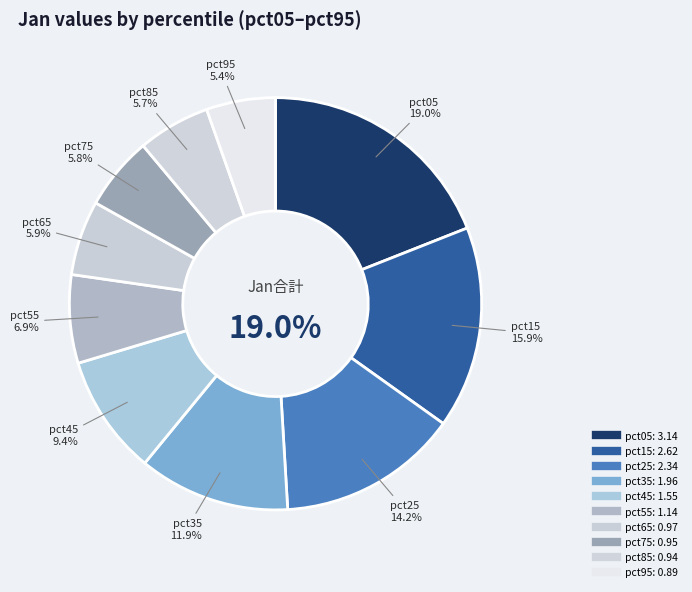

Is there a majority slice in this chart?

No